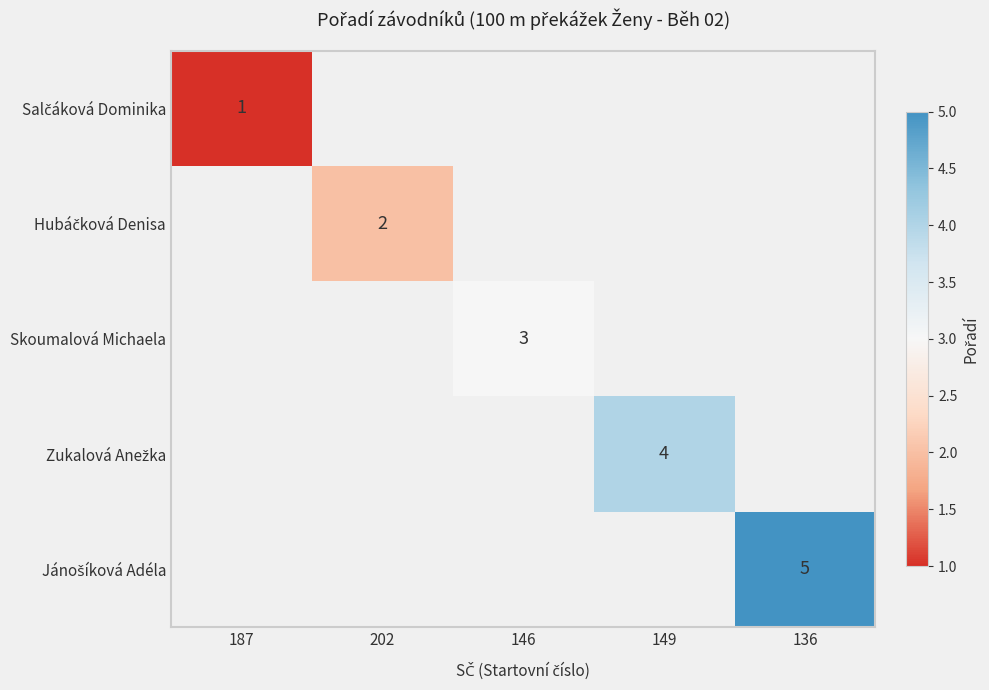

Rank the categories by Hubáčková Denisa value from highest to lowest.

187, 202, 146, 149, 136